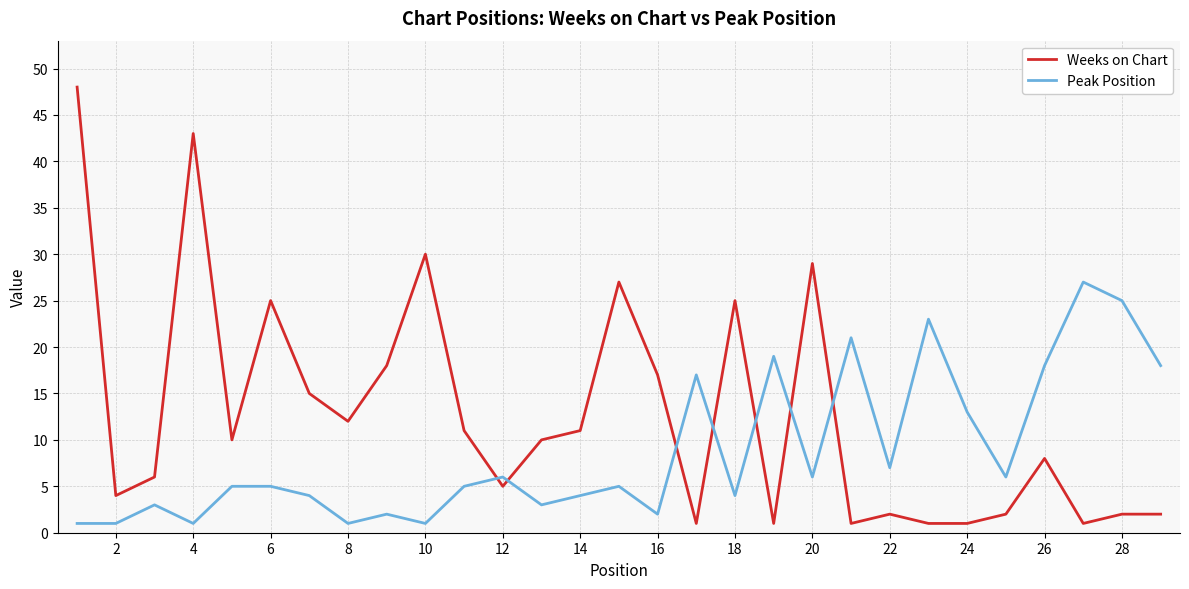

What are all the series names shown in the legend?

Weeks on Chart, Peak Position